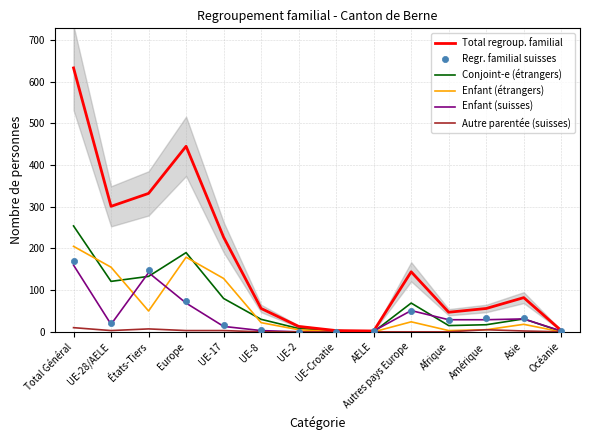

Which series has the widest spread of Y values?

Total regroup. familial